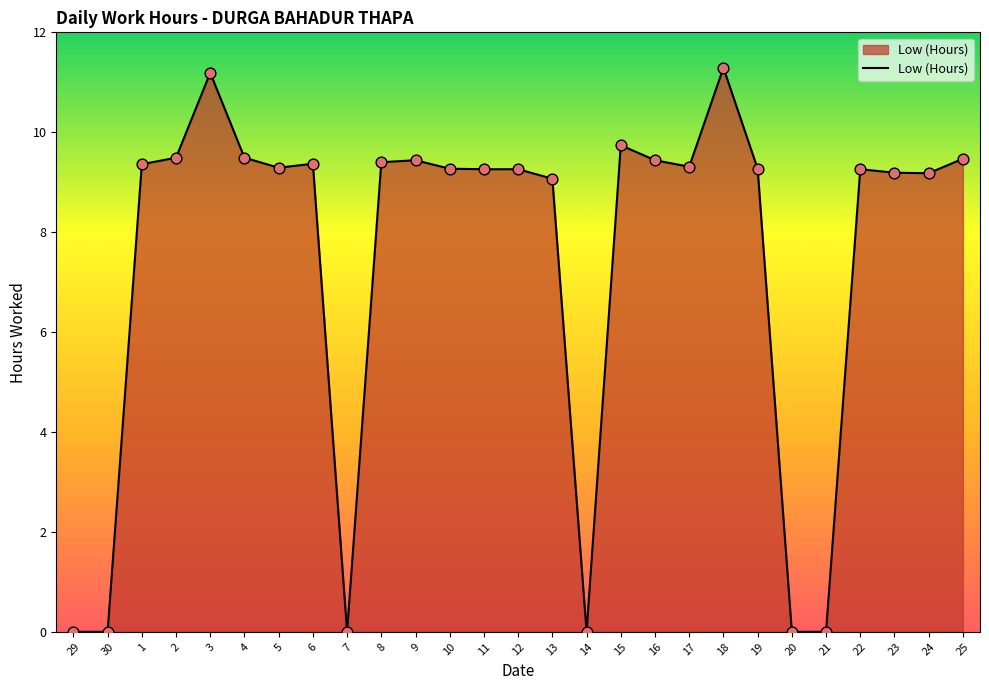

Which has a higher value, 6 or 10?

6